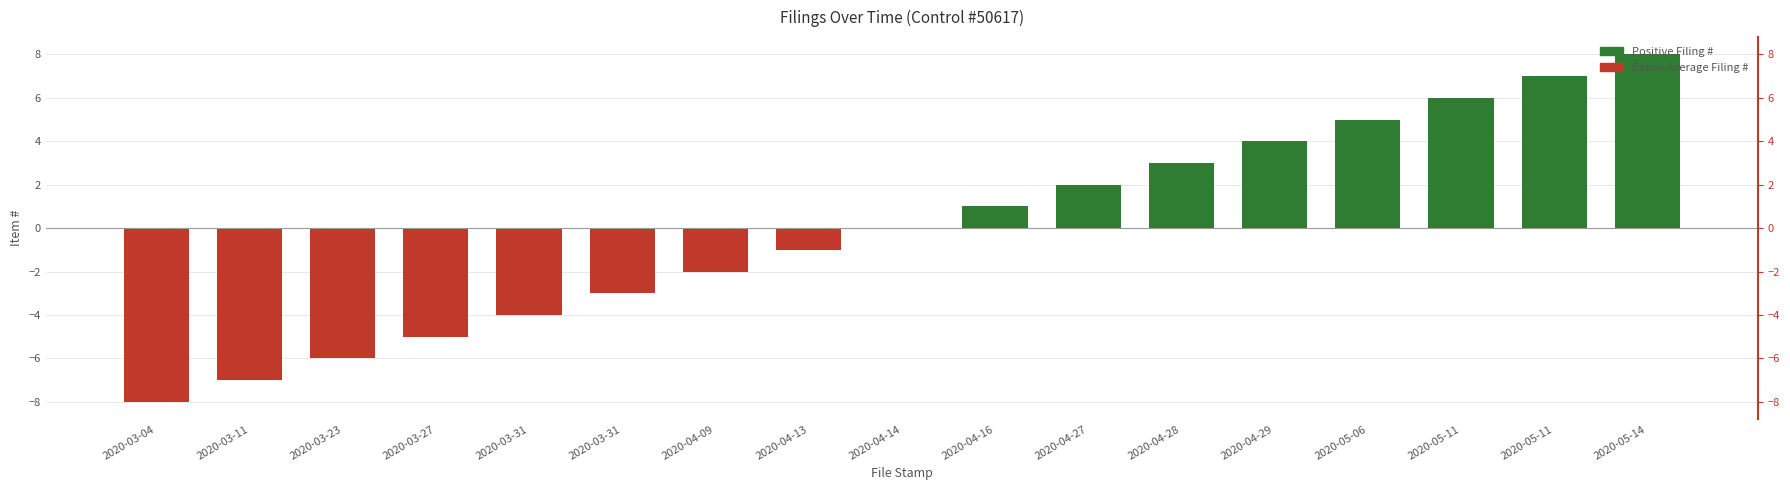

Reading left to right, list all the values displayed in this chart.

2020-03-04=-8	2020-03-11=-7	2020-03-23=-6	2020-03-27=-5	2020-03-31=-4	2020-03-31=-3	2020-04-09=-2	2020-04-13=-1	2020-04-14=0	2020-04-16=1	2020-04-27=2	2020-04-28=3	2020-04-29=4	2020-05-06=5	2020-05-11=6	2020-05-11=7	2020-05-14=8